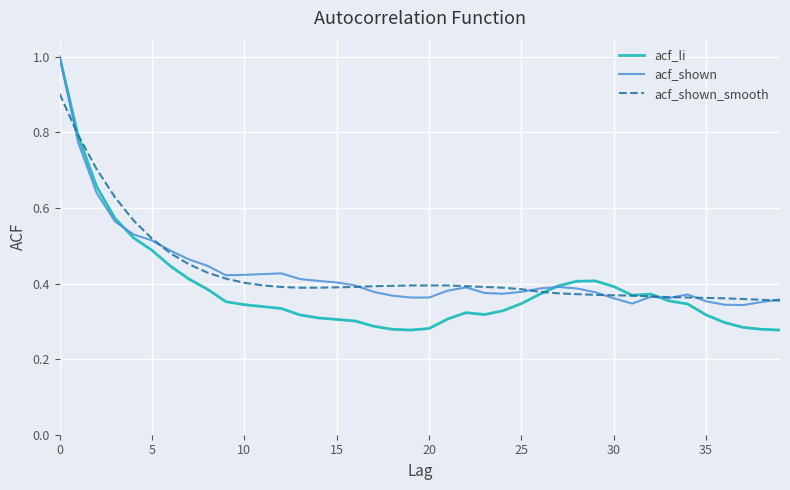

What is the highest value of the acf_shown_smooth series?

0.9